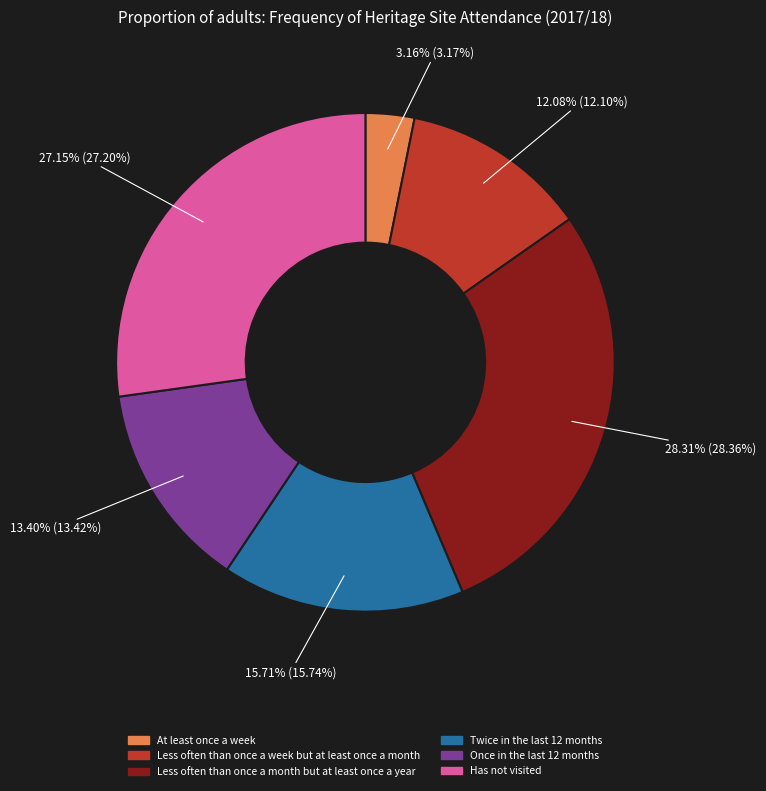

The At least once a week slice represents 3% of the pie. True or false?

True